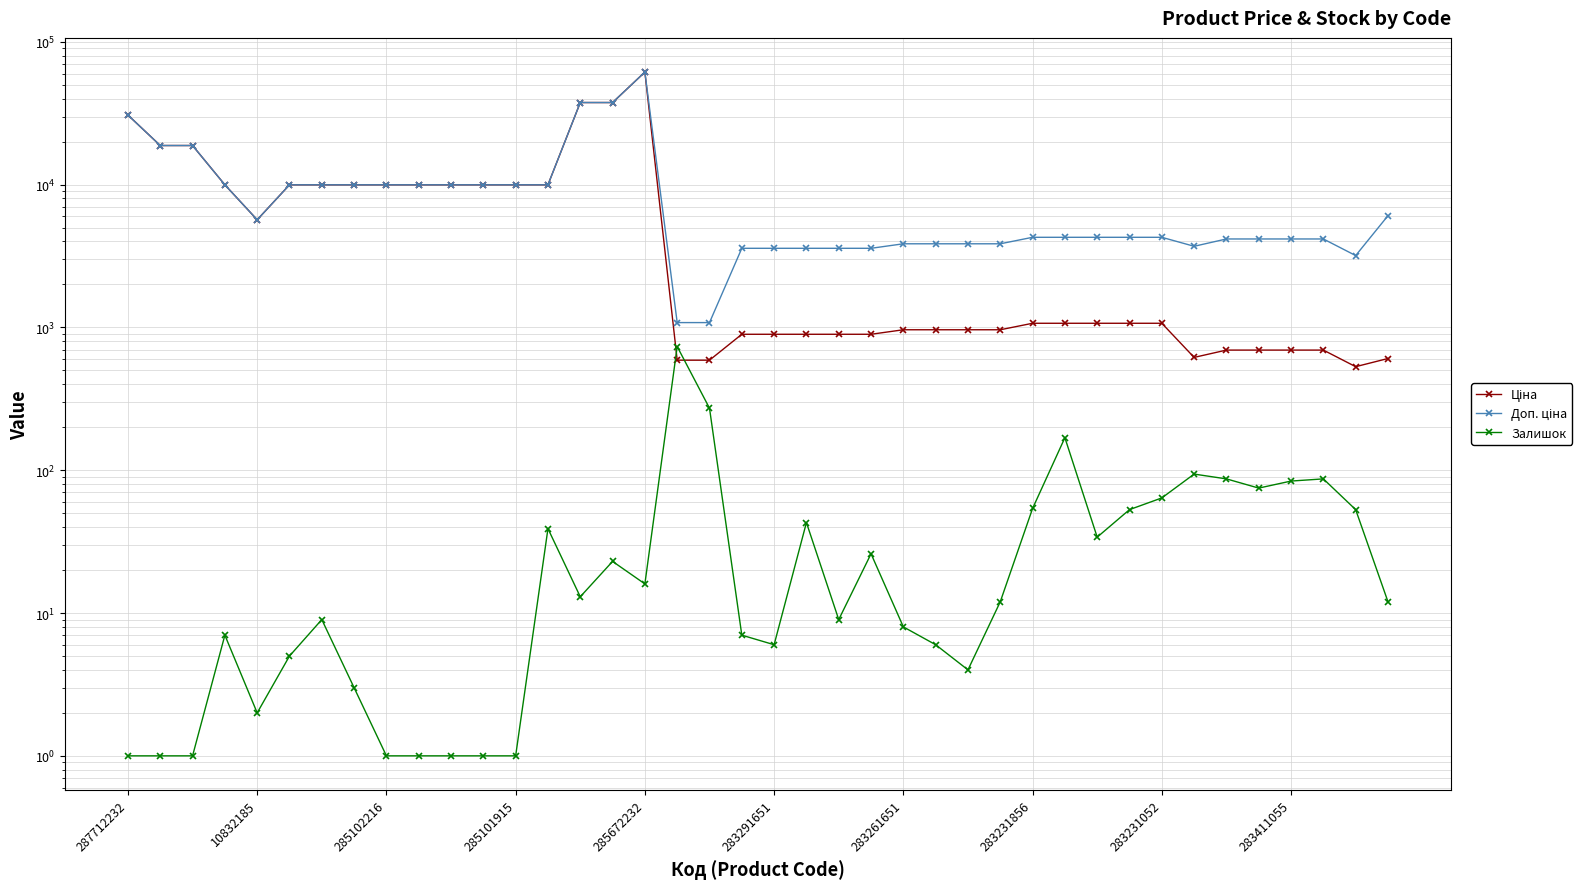

In Ціна, how many points are lower than both neighbors (excluding endpoints)?

3